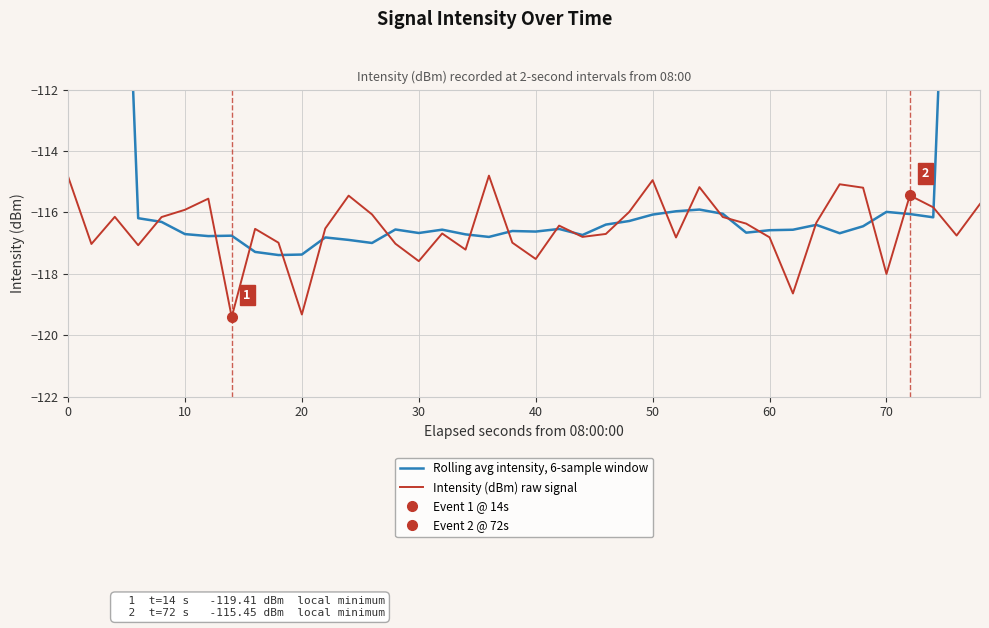

What is the minimum value for Intensity (dBm) raw signal?

-119.4